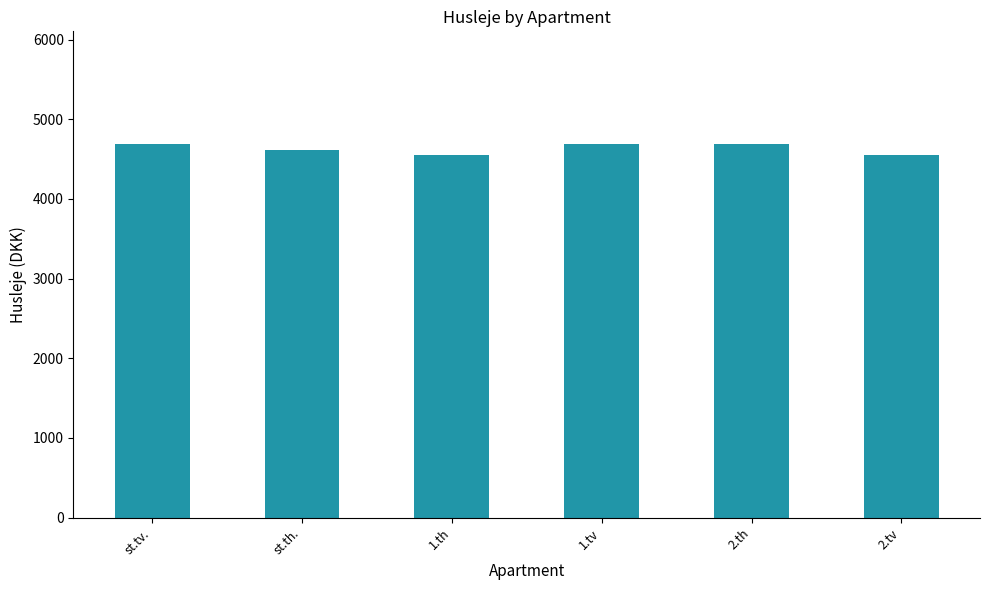

The chart shows a value of 6492 at st.th.. True or false?

False